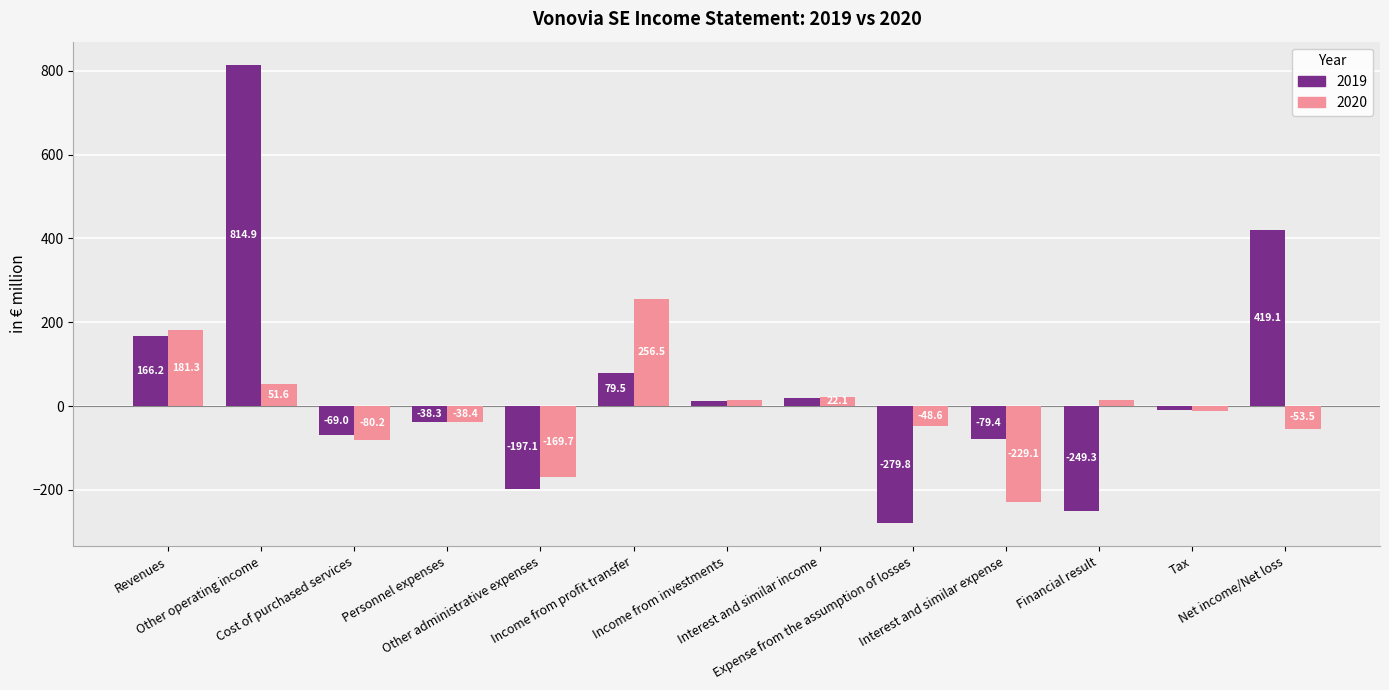

What is the spread (max minus min) of values at Income from profit transfer?

177.0